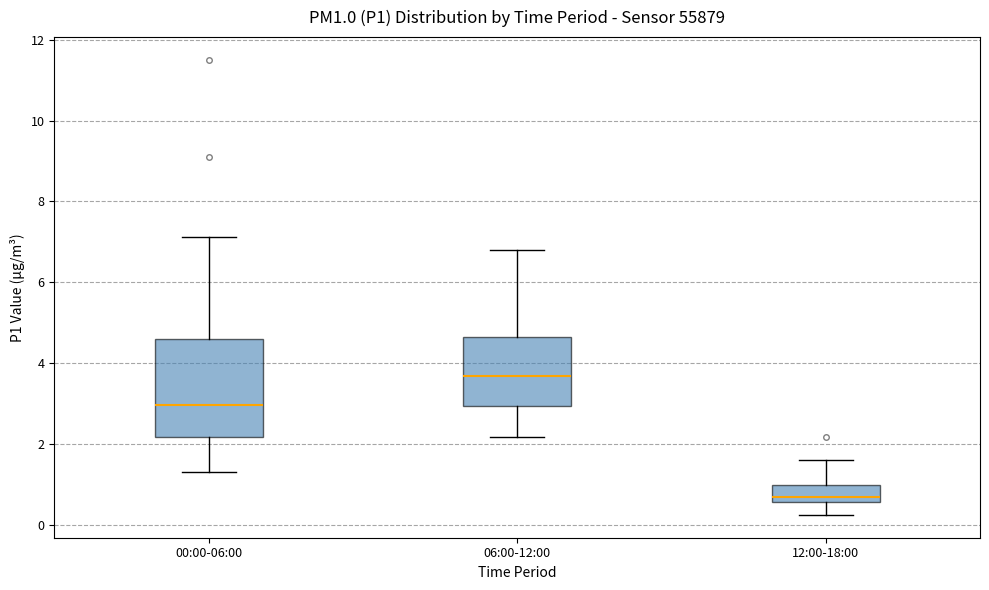

Where does the median line of the box for 06:00-12:00 sit on the y-axis? The values are not printed on the chart, so give them approximately, as read against the axis.

3.6